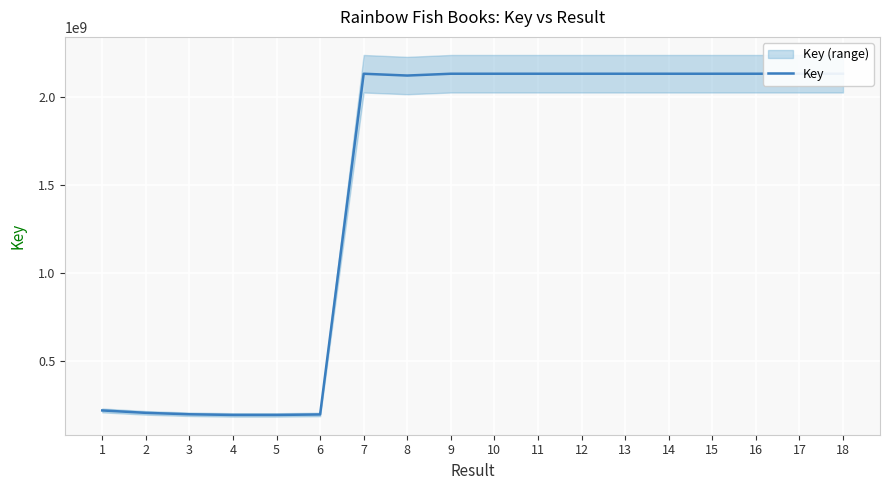

Where is the data nearest to the value 1162102659?

1